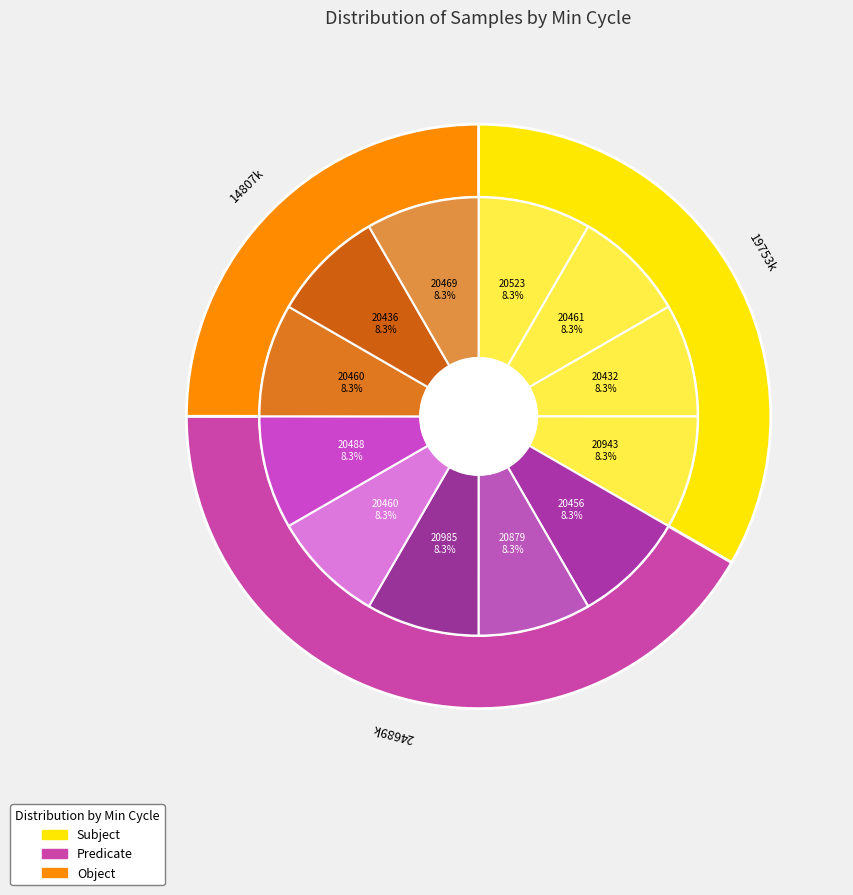

Approximately how many times larger is the value at 20523 compared to 20456?

1.0